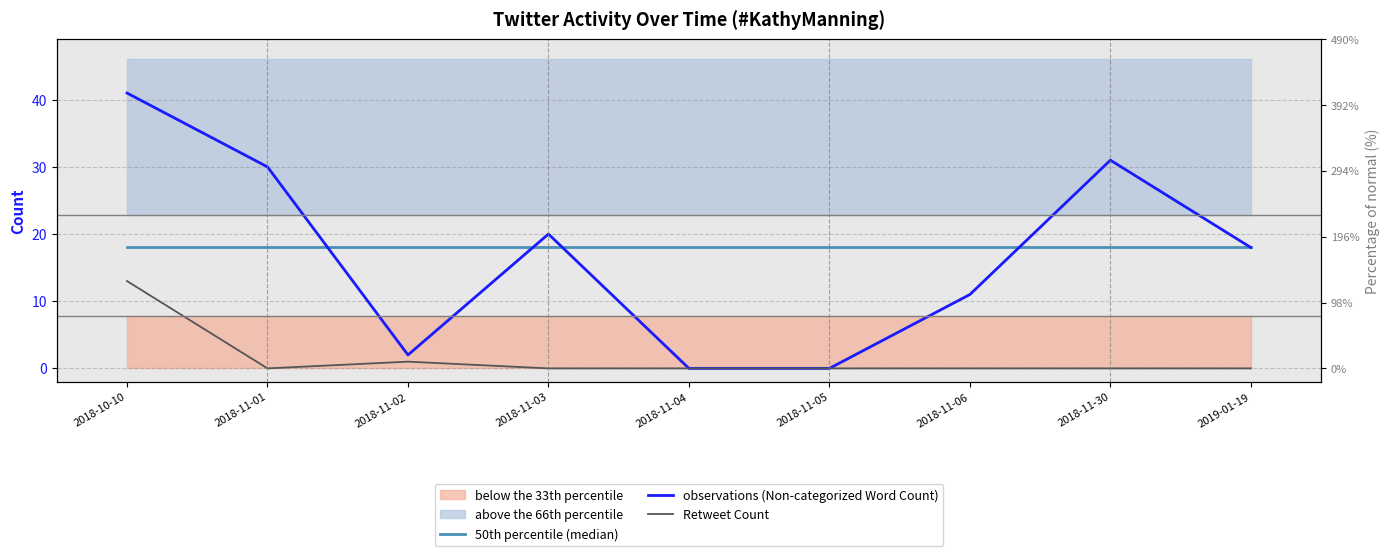

How many interior local valleys does the Retweet Count series have?

1